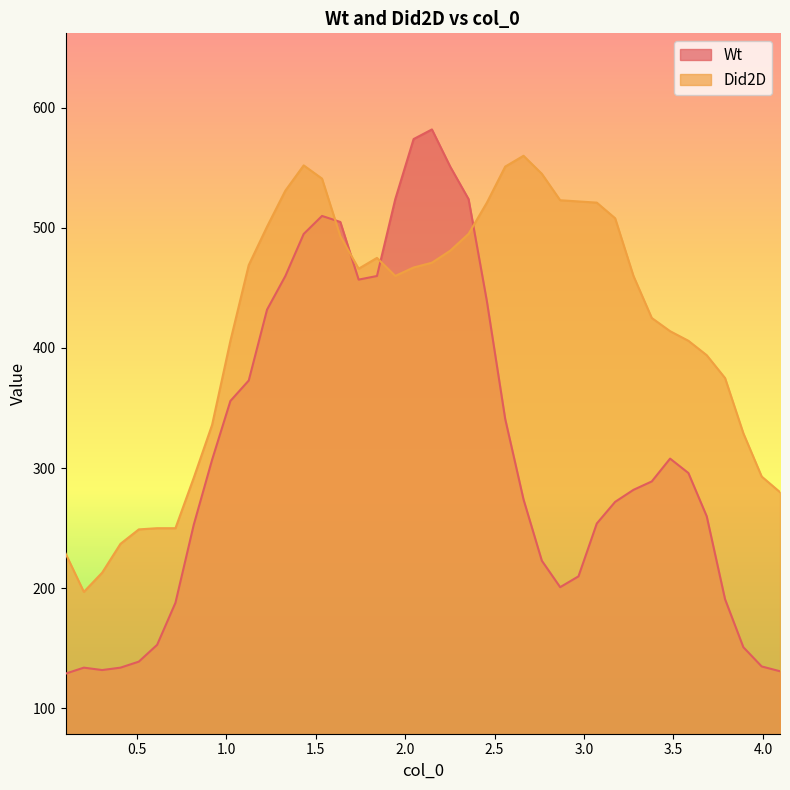

Where is the first local maximum for Wt?

0.204762